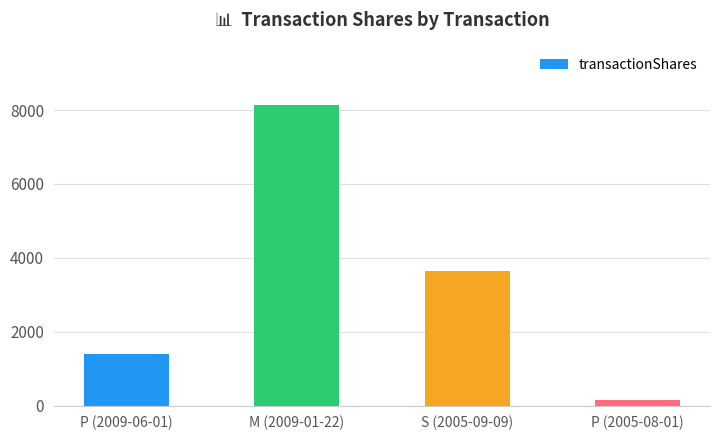

What is the change in value from S (2005-09-09) to P (2005-08-01)?

-3491